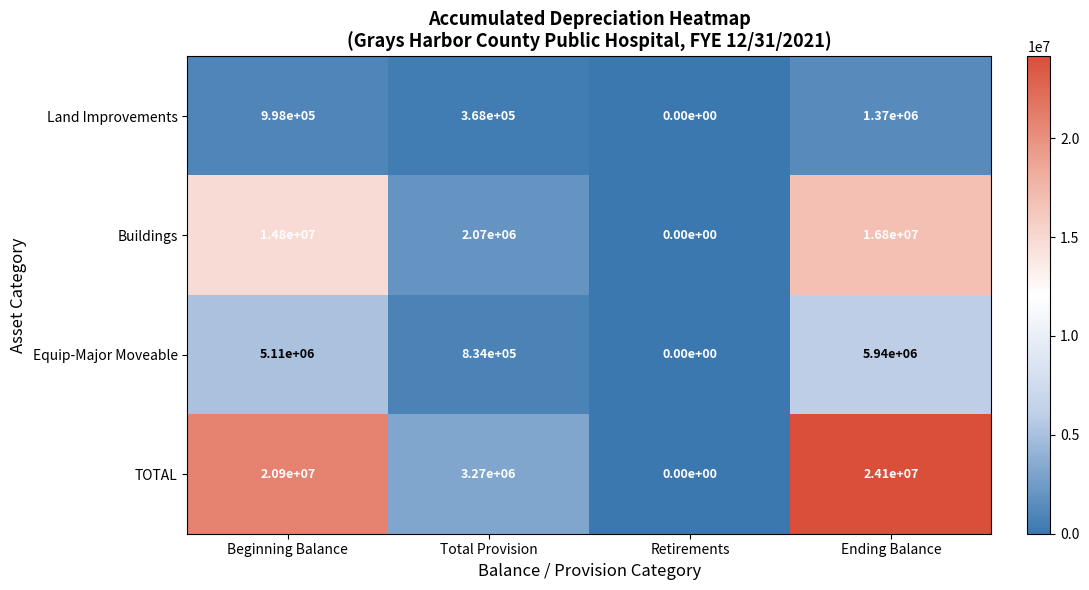

Which series has the largest range (max minus min)?

TOTAL